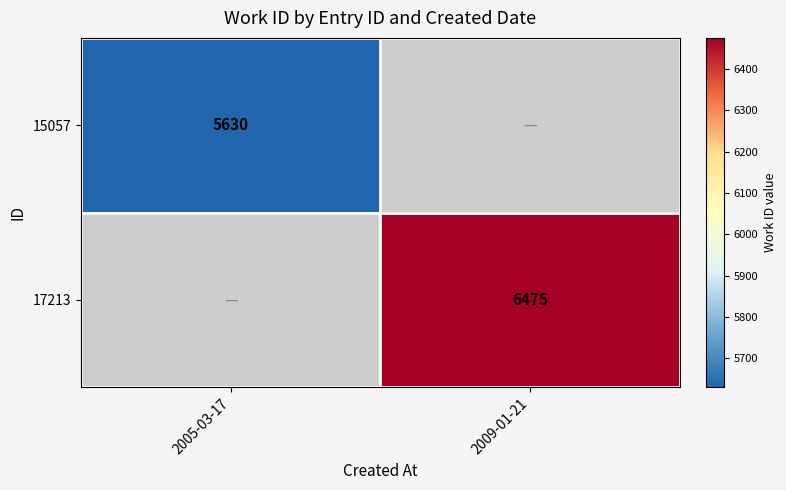

The value of 15057 at 2005-03-17 is 5630. True or false?

True